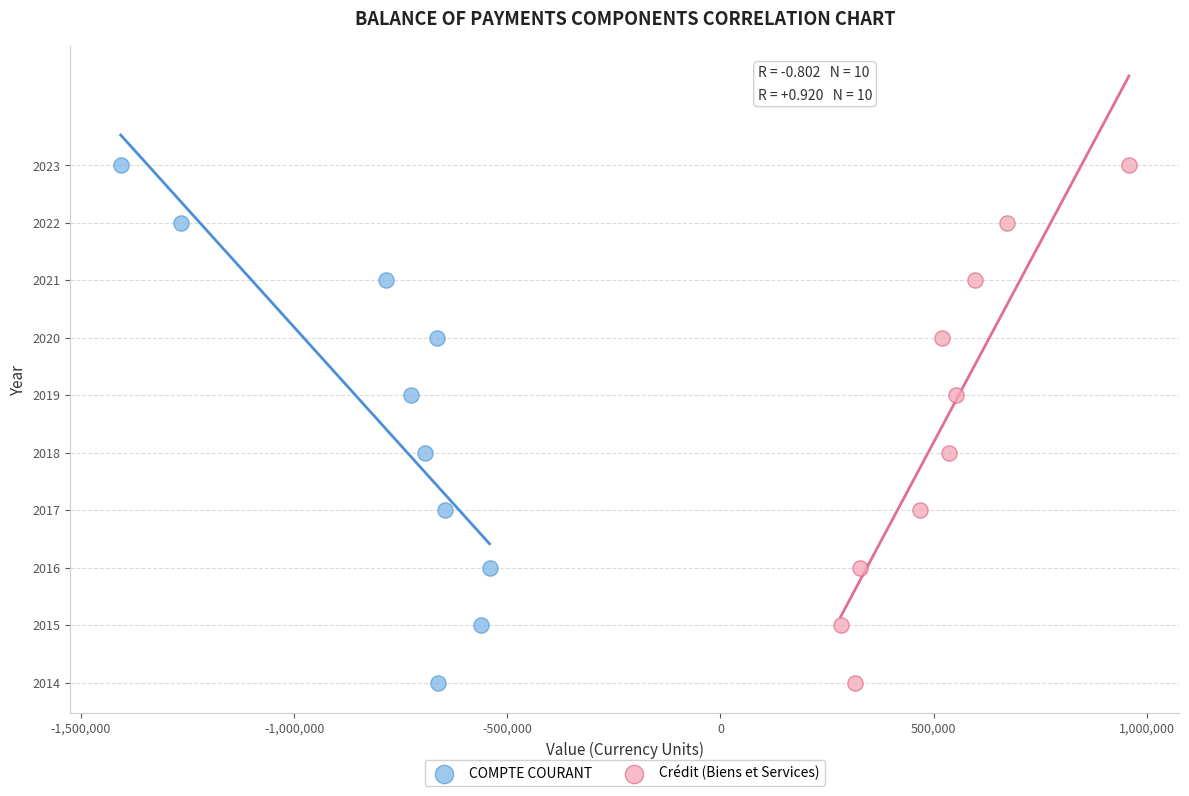

What are all the series names shown in the legend?

COMPTE COURANT, Crédit (Biens et Services)